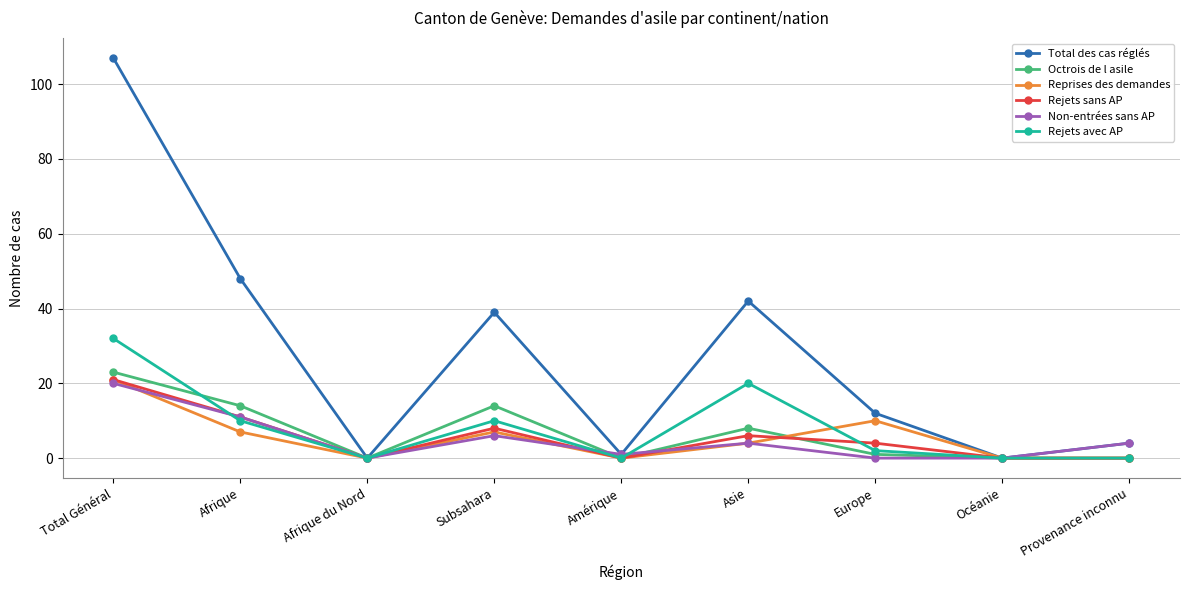

Count the number of data series in this chart.

6